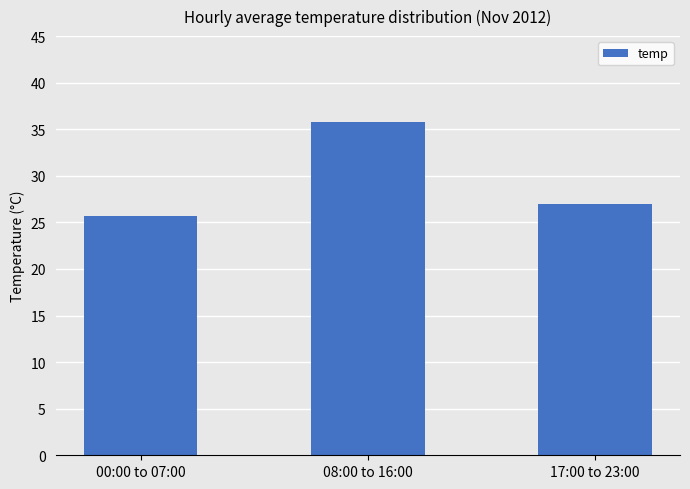

What position from the right is 00:00 to 07:00?

3